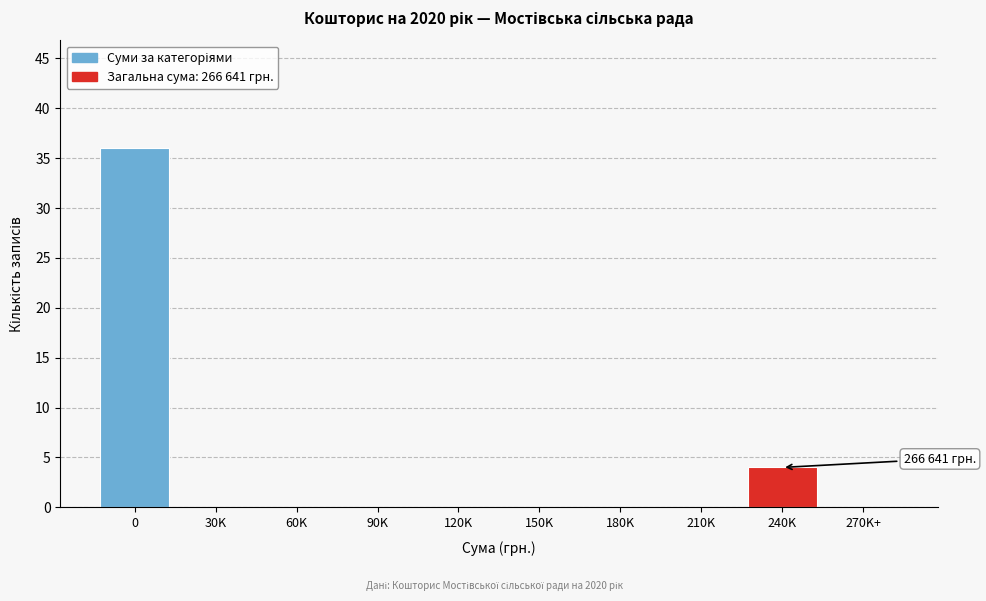

Reading left to right, list all the values displayed in this chart.

0=36	30K=0	60K=0	90K=0	120K=0	150K=0	180K=0	210K=0	240K=4	270K+=0